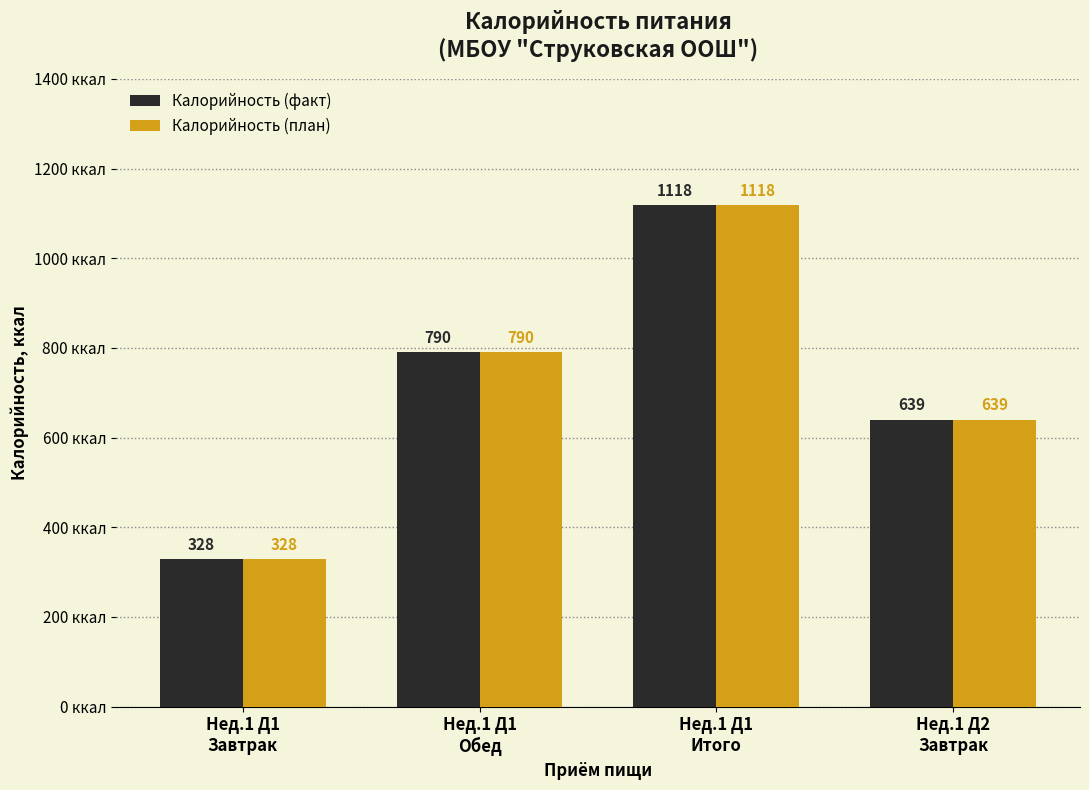

What is the sum of the Калорийность (план) values at Нед.1 Д1
Итого and Нед.1 Д1
Обед?

1908.0